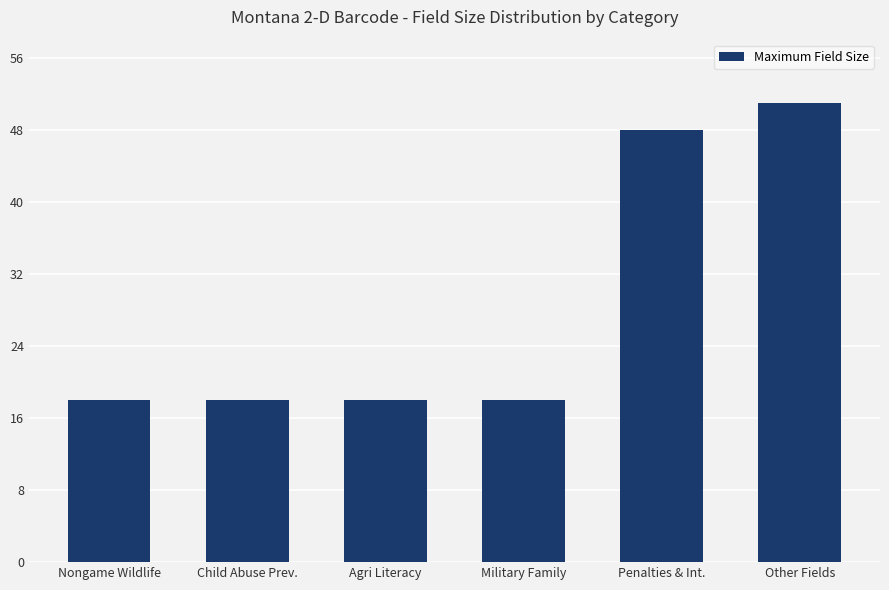

What is the approximate value at Nongame Wildlife, to the nearest 5?

20